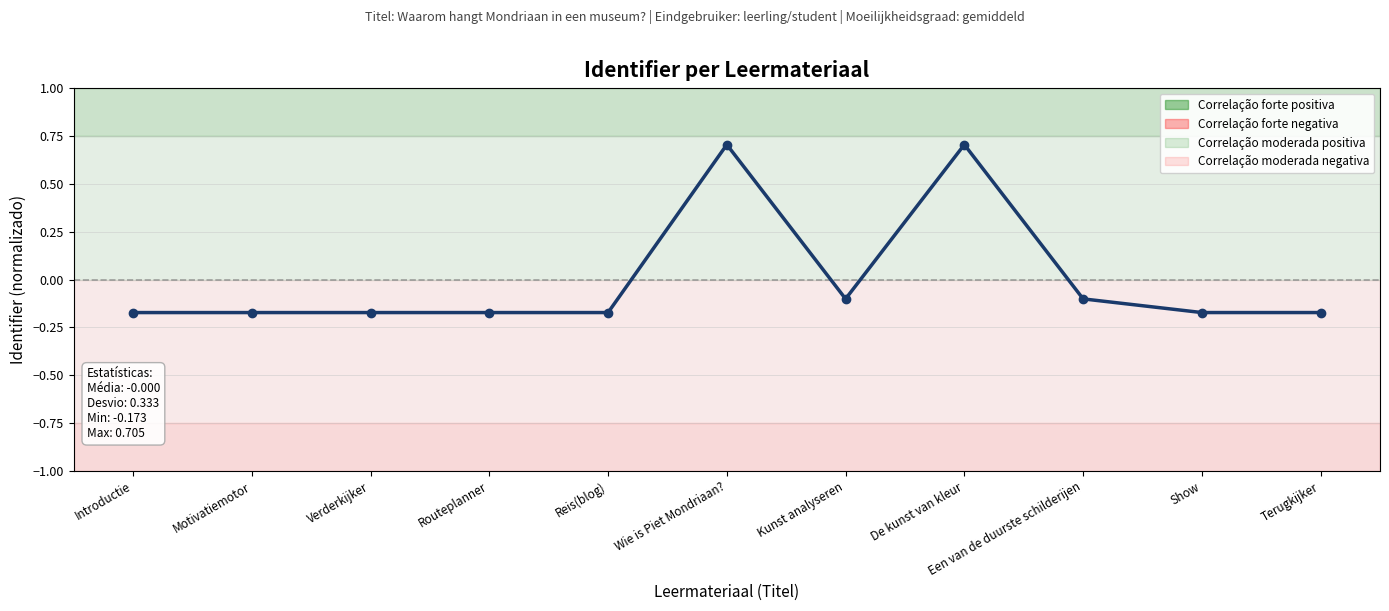

What is the greatest value displayed?

0.7